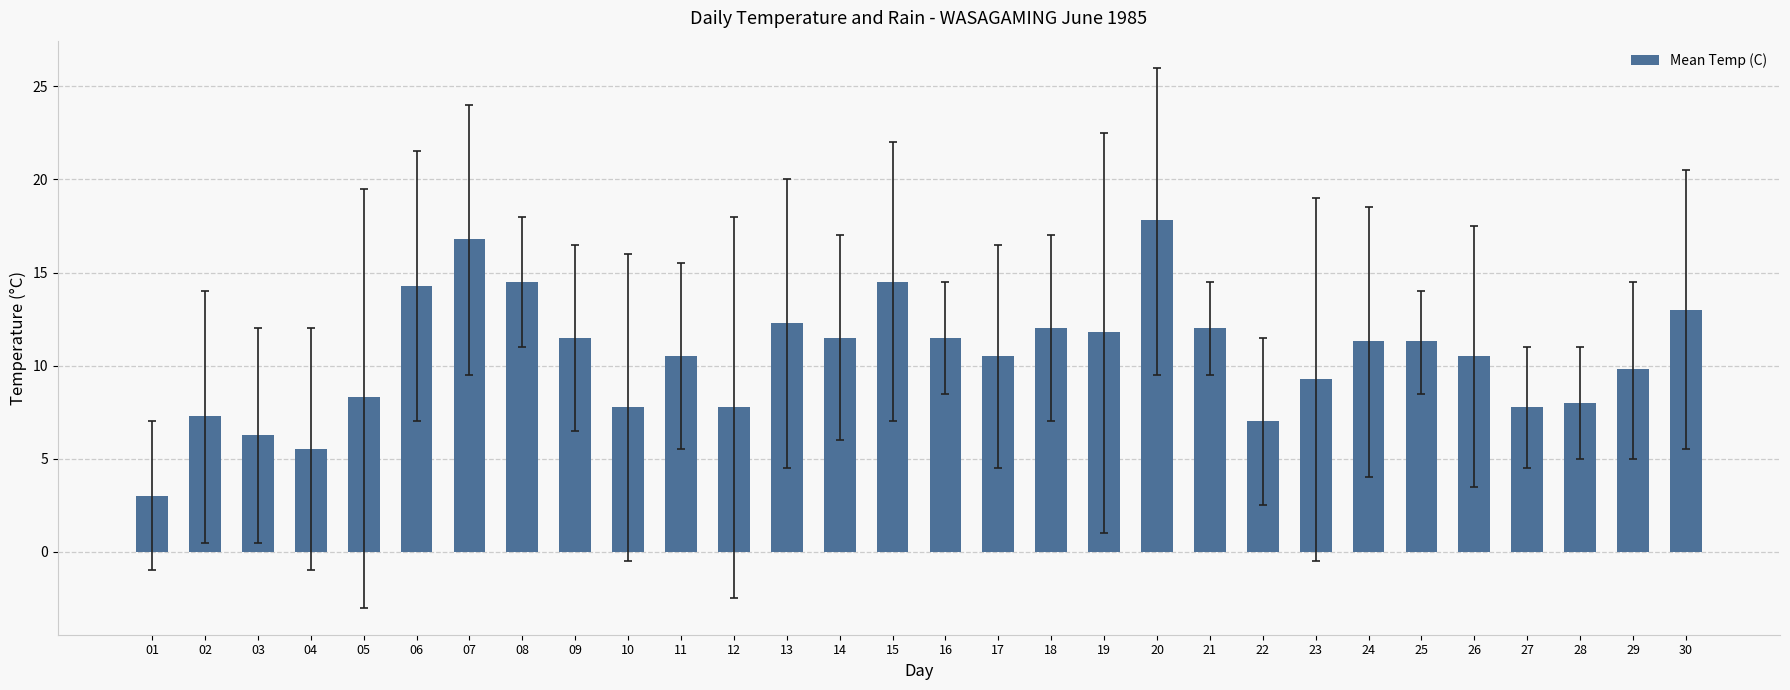

Reading left to right, what are all the values shown in this chart?

3.0	7.3	6.3	5.5	8.3	14.3	16.8	14.5	11.5	7.8	10.5	7.8	12.3	11.5	14.5	11.5	10.5	12.0	11.8	17.8	12.0	7.0	9.3	11.3	11.3	10.5	7.8	8.0	9.8	13.0